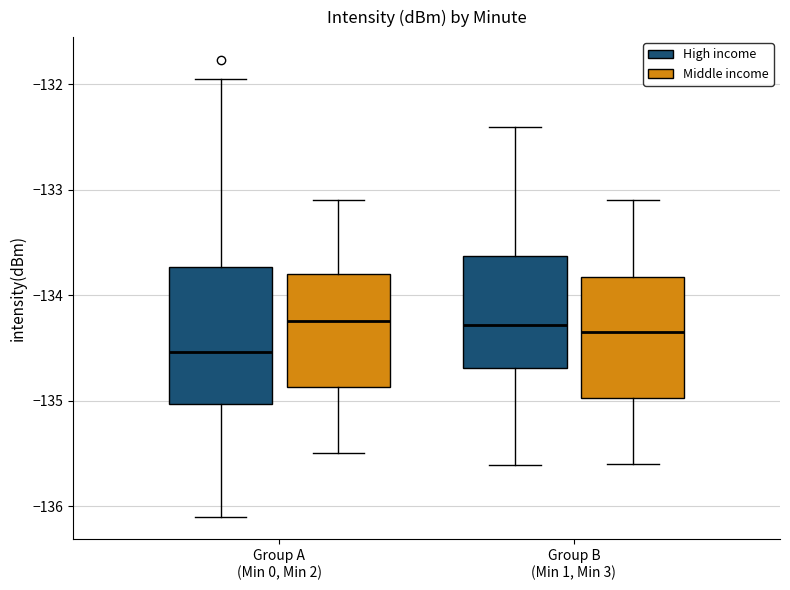

Where does the upper whisker of the box for Group B (Min 1, Min 3) (Middle income) end on the y-axis? The values are not printed on the chart, so give them approximately, as read against the axis.

-133.1